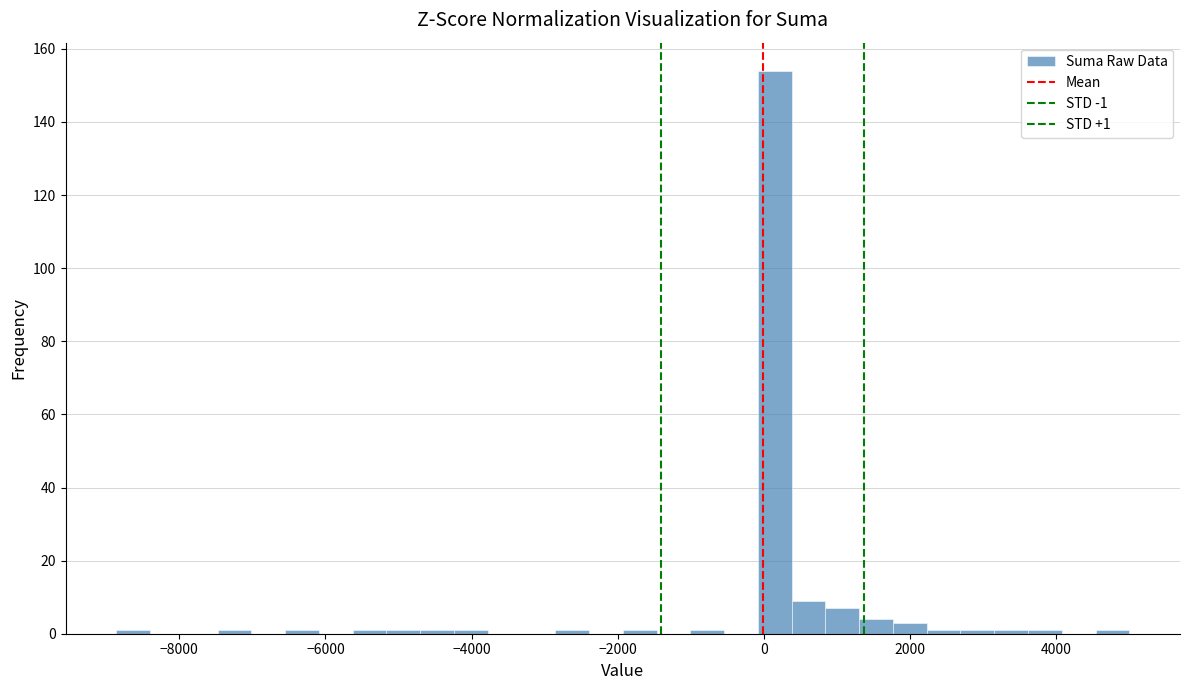

Around what value on the x-axis is the tallest bar? Give the approximate position of its centre, as read against the axis.

200